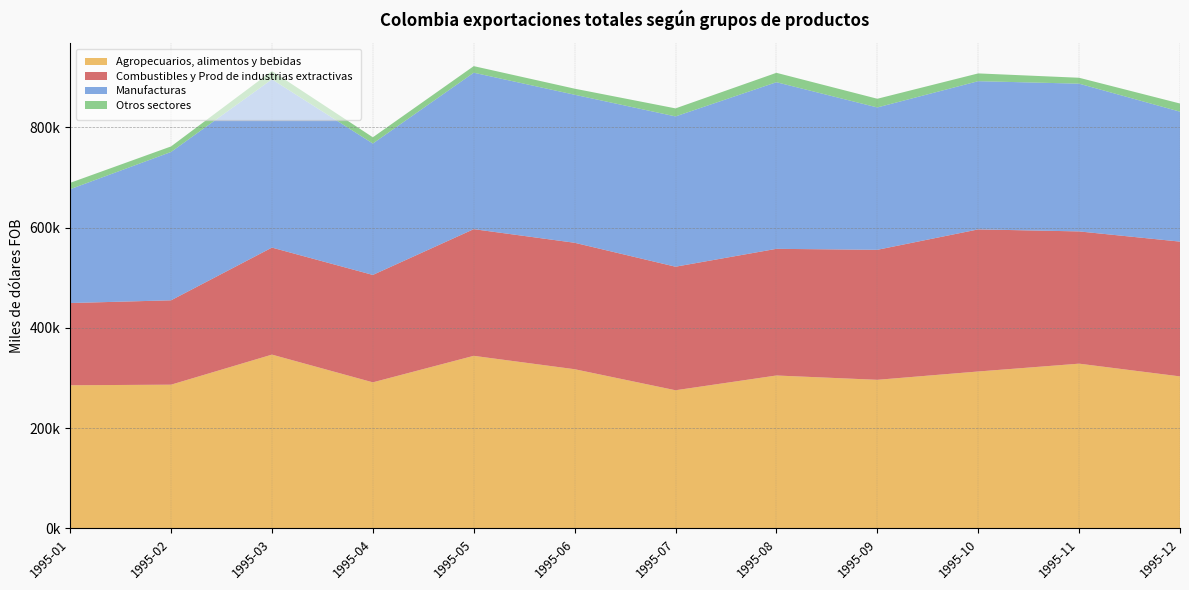

Reading right to left, transcribe all the data shown in this chart.

Agropecuarios, alimentos y bebidas: 303289.9	328714.0	313103.9	296490.3	305102.2	275663.9	317623.2	344332.6	291450.3	346754.0	286773.2	285630.5
Combustibles y Prod de industrias extractivas: 268838.2	263768.4	283413.2	259303.6	252634.8	246423.5	252206.7	252654.9	214233.8	213452.3	168298.2	163985.3
Manufacturas: 259169.8	294665.4	295598.1	283930.8	332321.4	299744.6	295229.5	312022.7	262060.3	335566.4	295859.9	227023.4
Otros sectores: 16261.1	11793.5	15508.2	17326.9	18745.6	16028.4	12112.5	13122.9	12473.7	16599.6	11056.5	12702.4